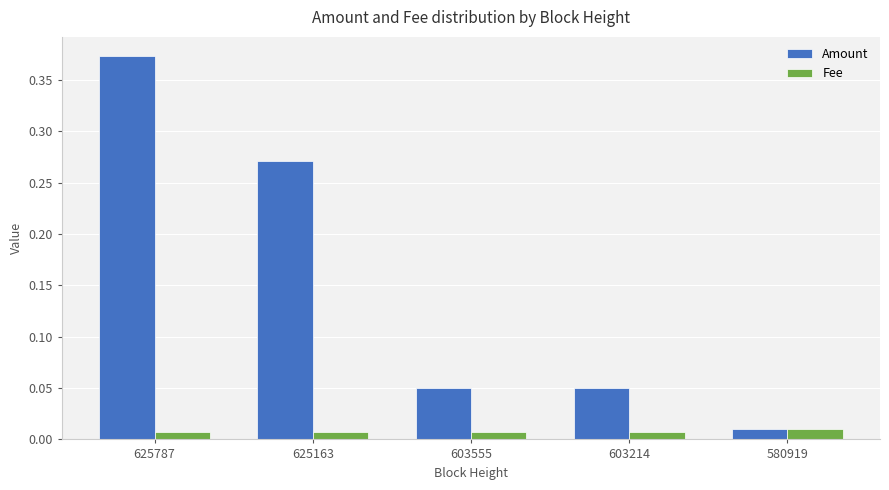

Rank the series by their maximum value, from lowest to highest.

Fee, Amount